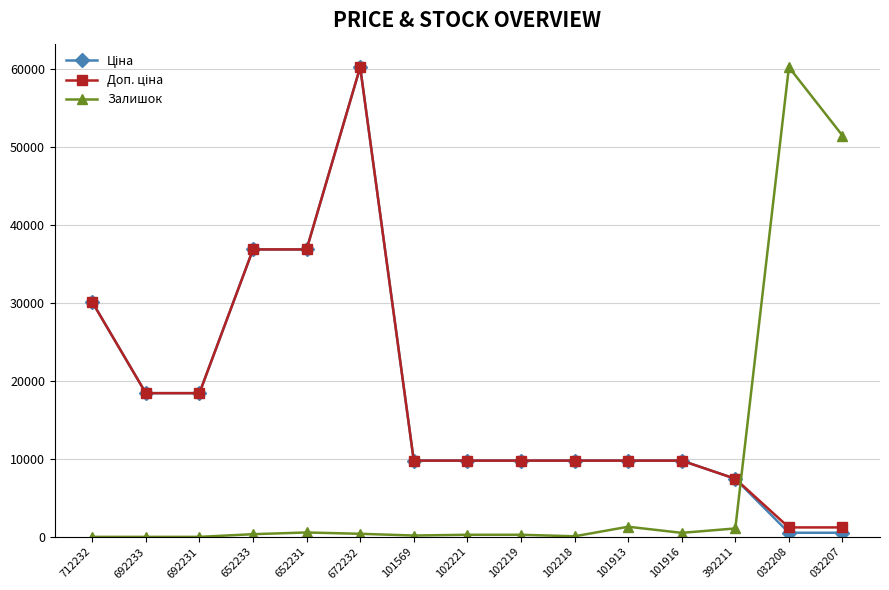

At which category is the sum across all series the highest?

672232